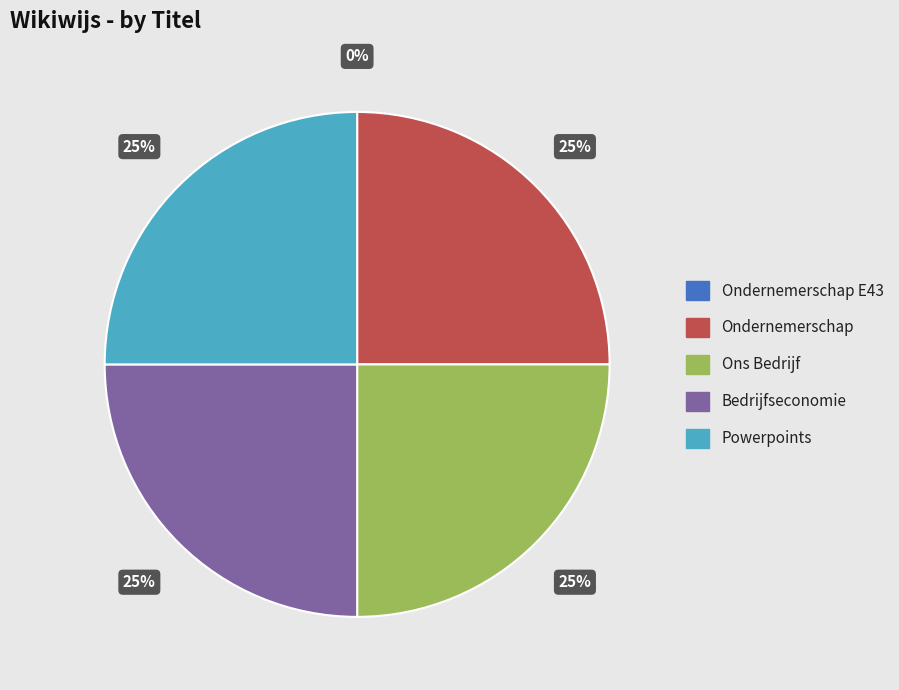

To the nearest percent, what is the difference between the largest and smallest slice percentages?

25%